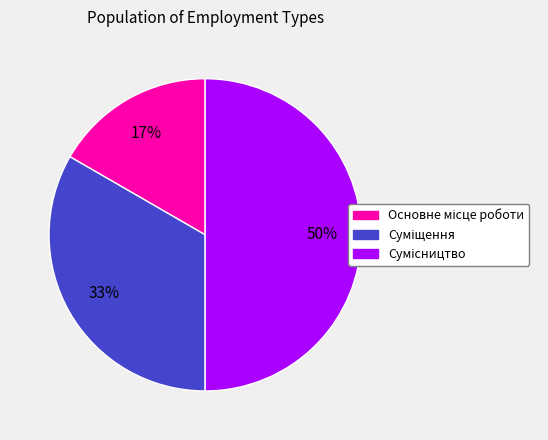

How many slices are in this pie chart?

3